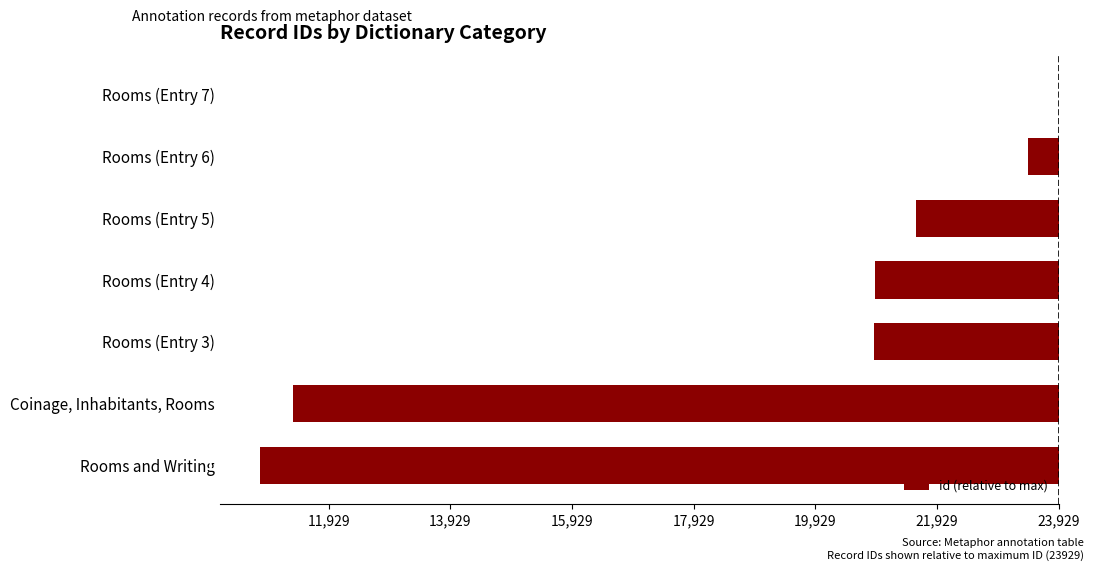

What is the sum of all values?

-34619